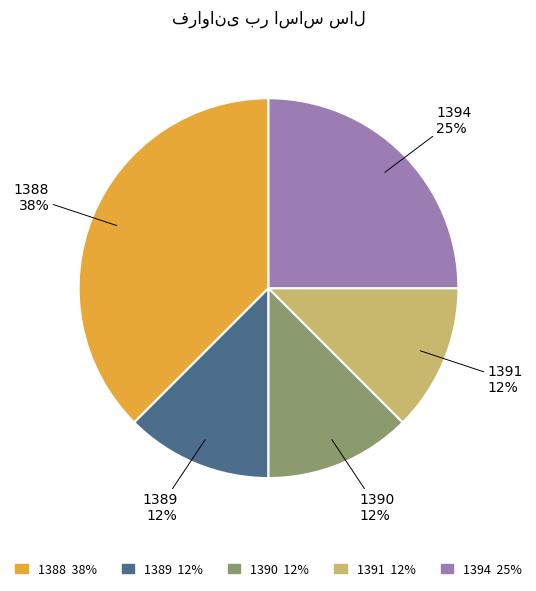

Is it true that 1390 is 4% of the pie?

False